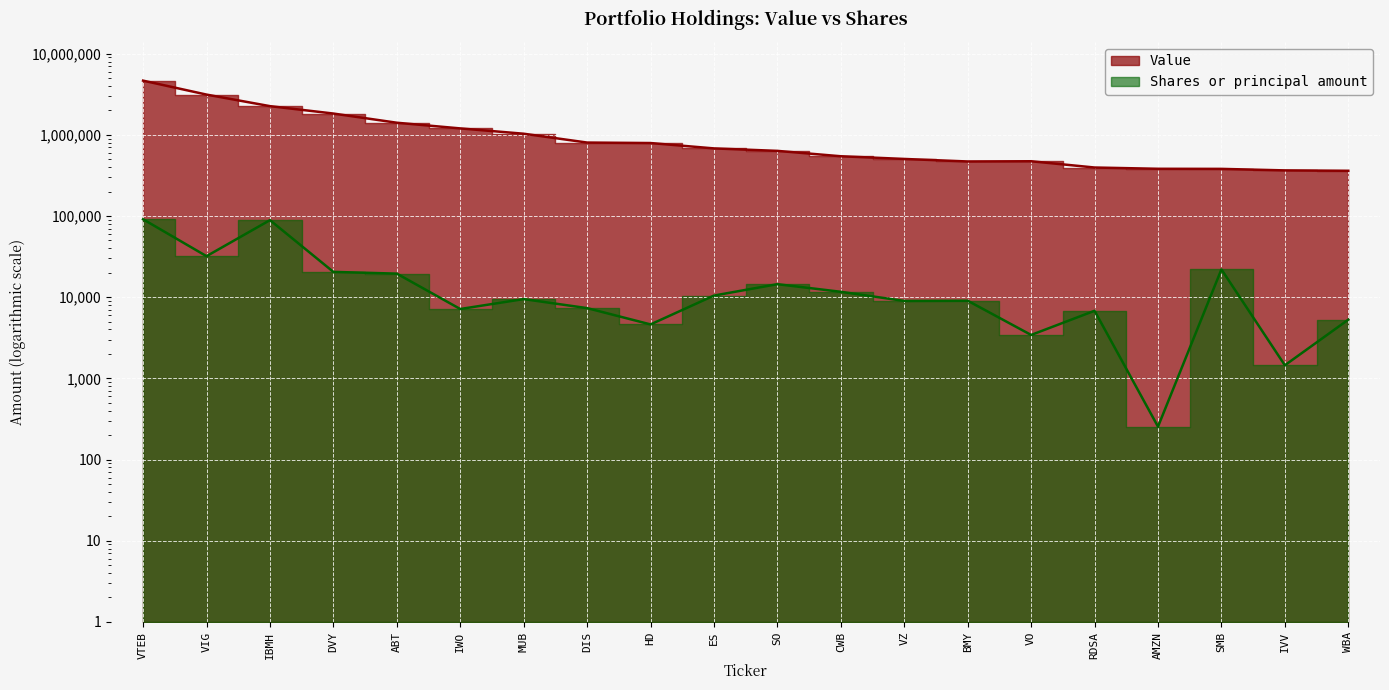

Read the Value value at SO, to the nearest 100.

635000